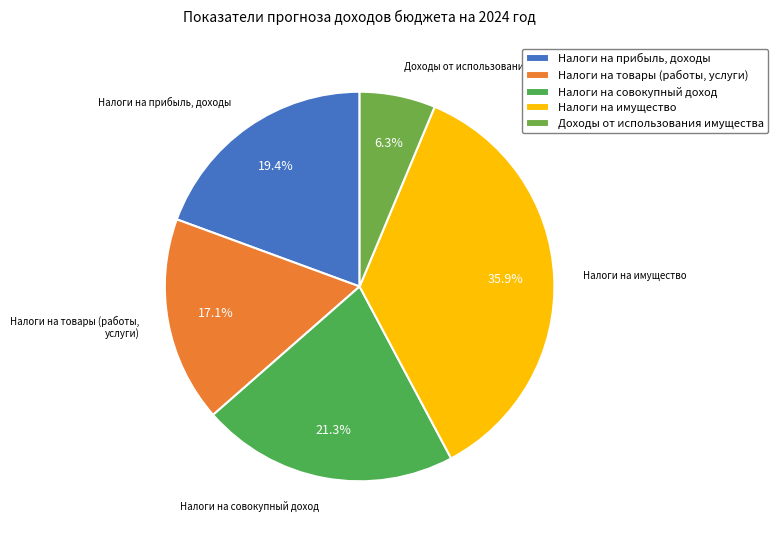

Is the sum of Налоги на имущество and Налоги на совокупный доход greater than half?

Yes